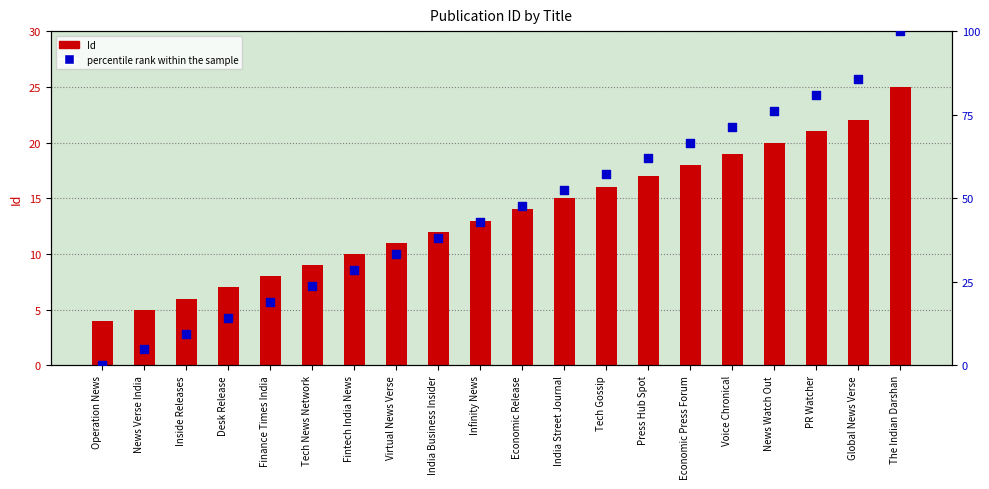

Which series has the widest spread of Y values?

percentile rank within the sample